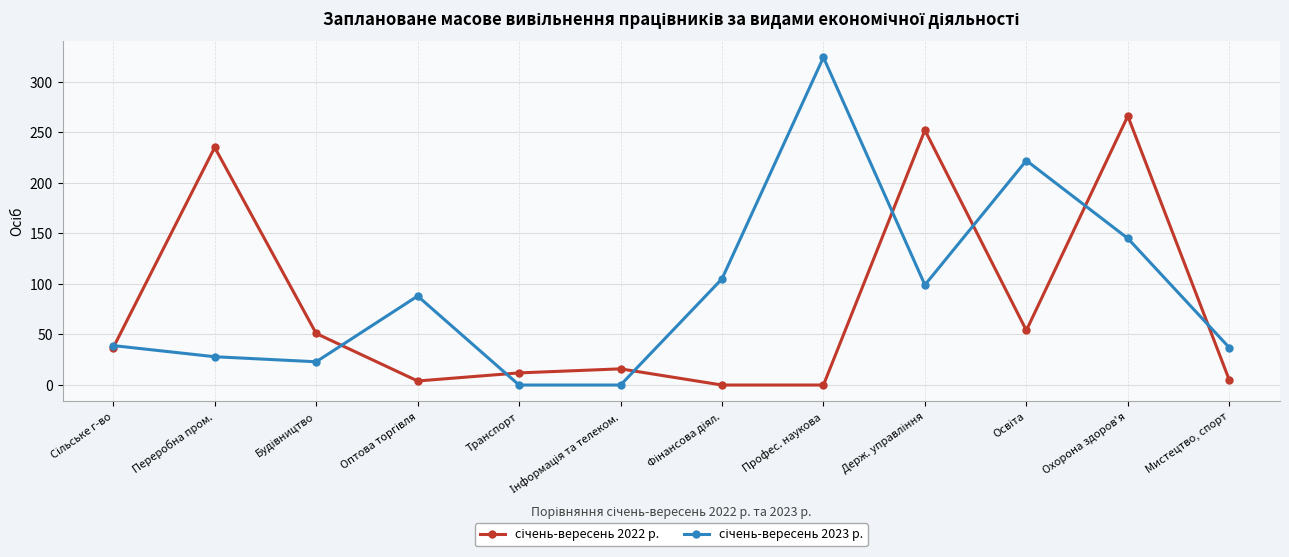

What is the difference between the highest and lowest values at Профес. наукова?

324